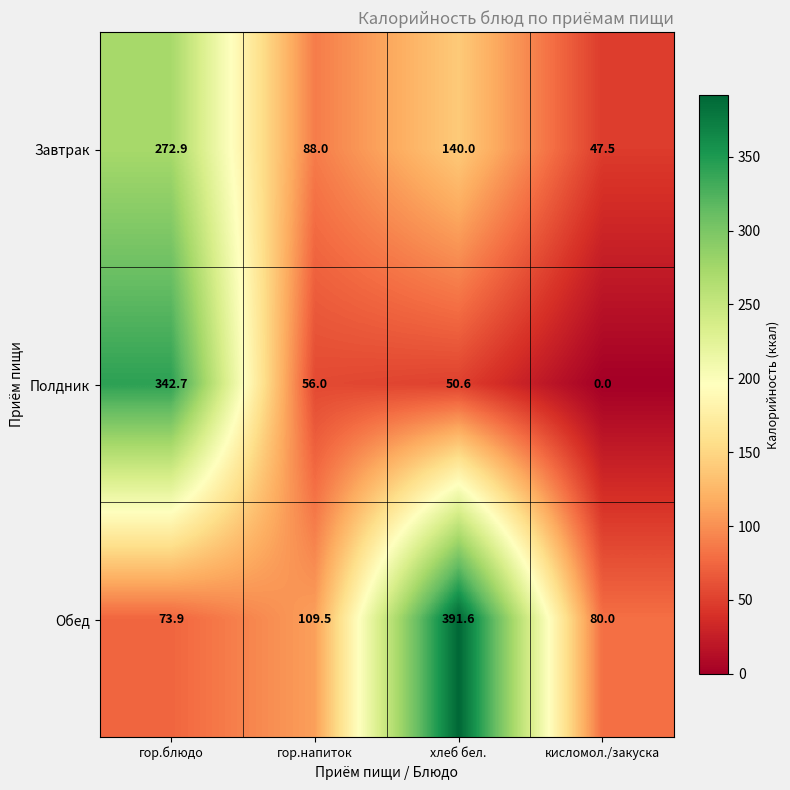

List the series in order of their peak value, highest first.

Обед, Полдник, Завтрак